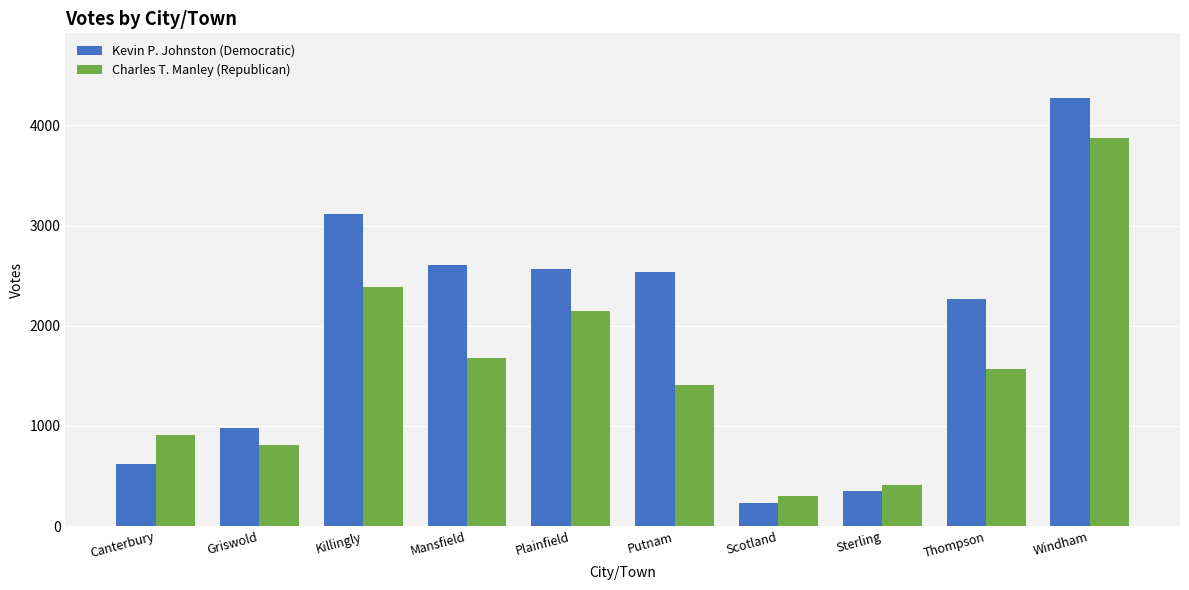

What is the difference between the Kevin P. Johnston (Democratic) values at Thompson and Sterling?

1919